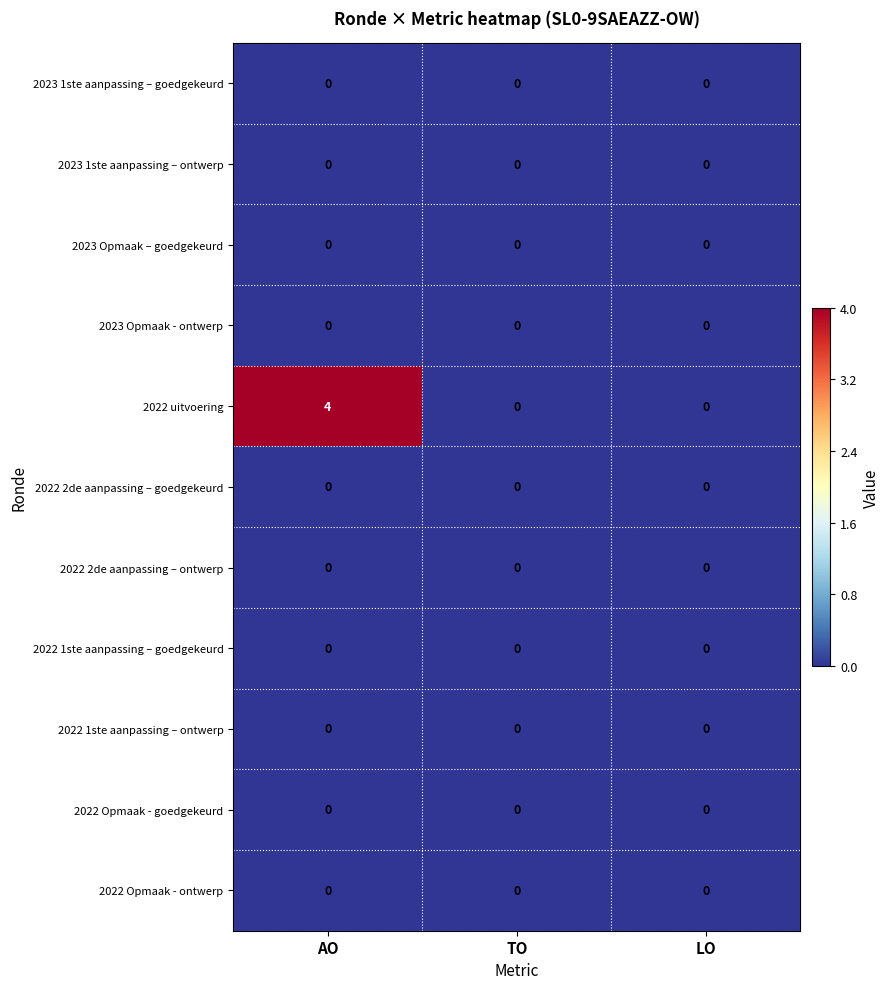

The 2022 2de aanpassing – ontwerp series shows 0 at TO. True or false?

True